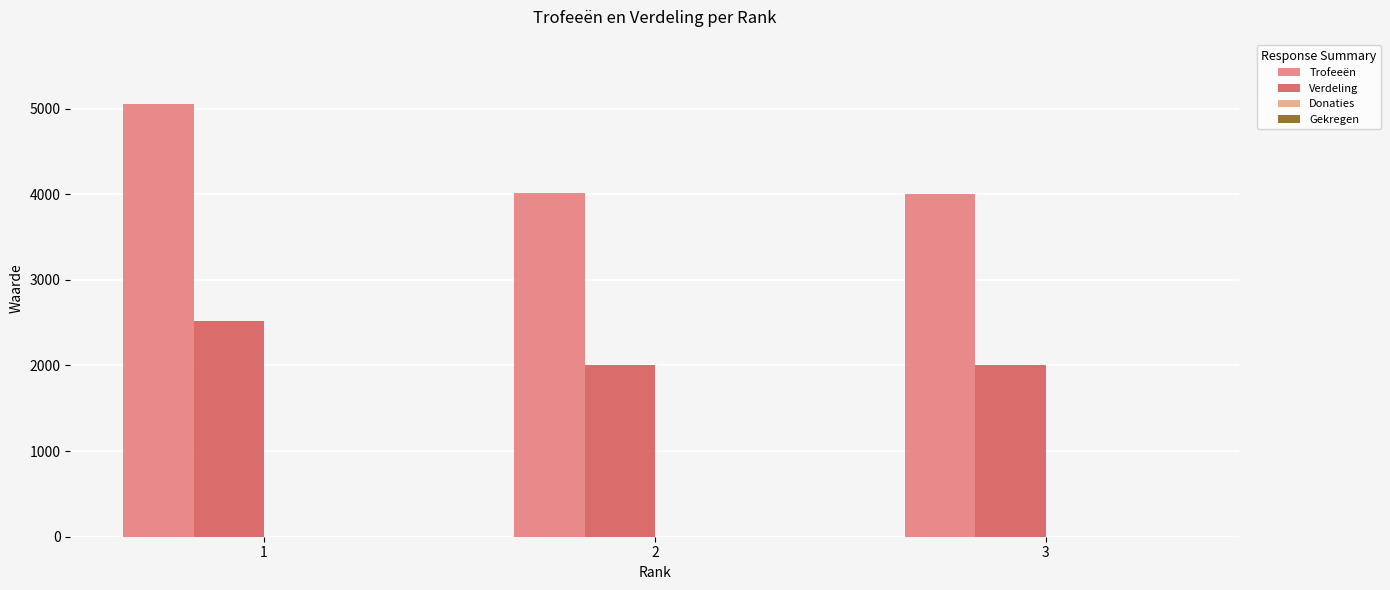

What is the maximum value shown in the chart?

5048